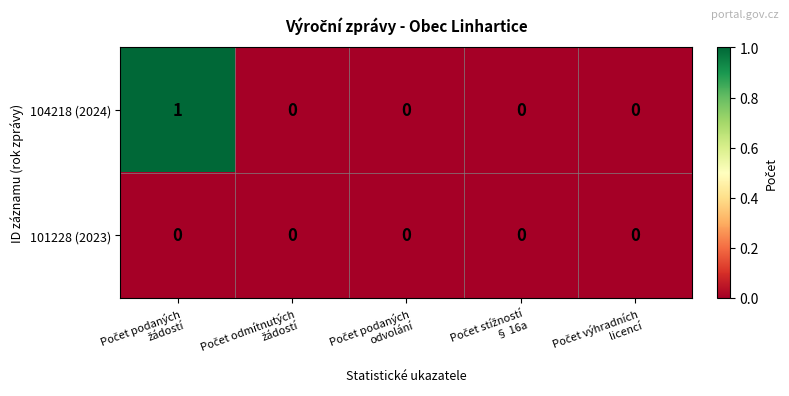

Reading right to left, extract all data points from this chart.

104218 (2024): 0	0	0	0	1
101228 (2023): 0	0	0	0	0